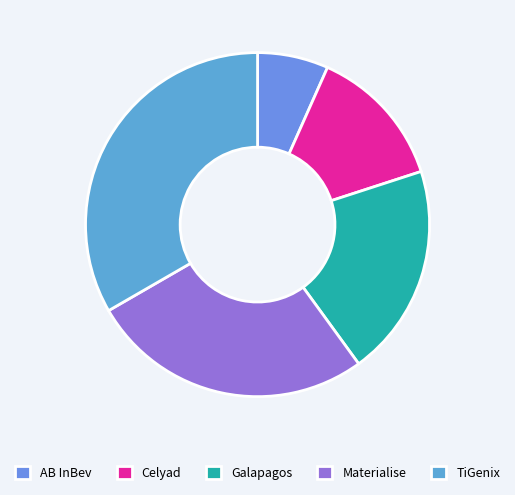

How many segments does this pie chart have?

5